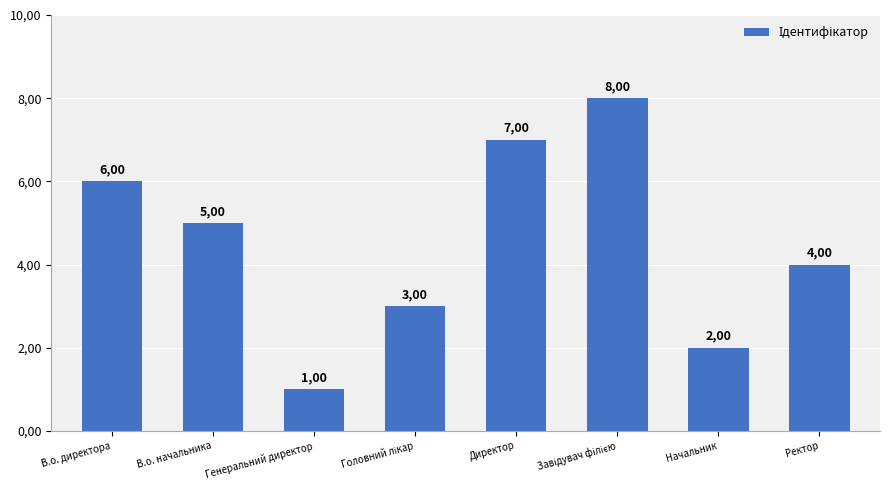

Rank the categories by value from highest to lowest.

Завідувач філією, Директор, В.о. директора, В.о. начальника, Ректор, Головний лікар, Начальник, Генеральний директор